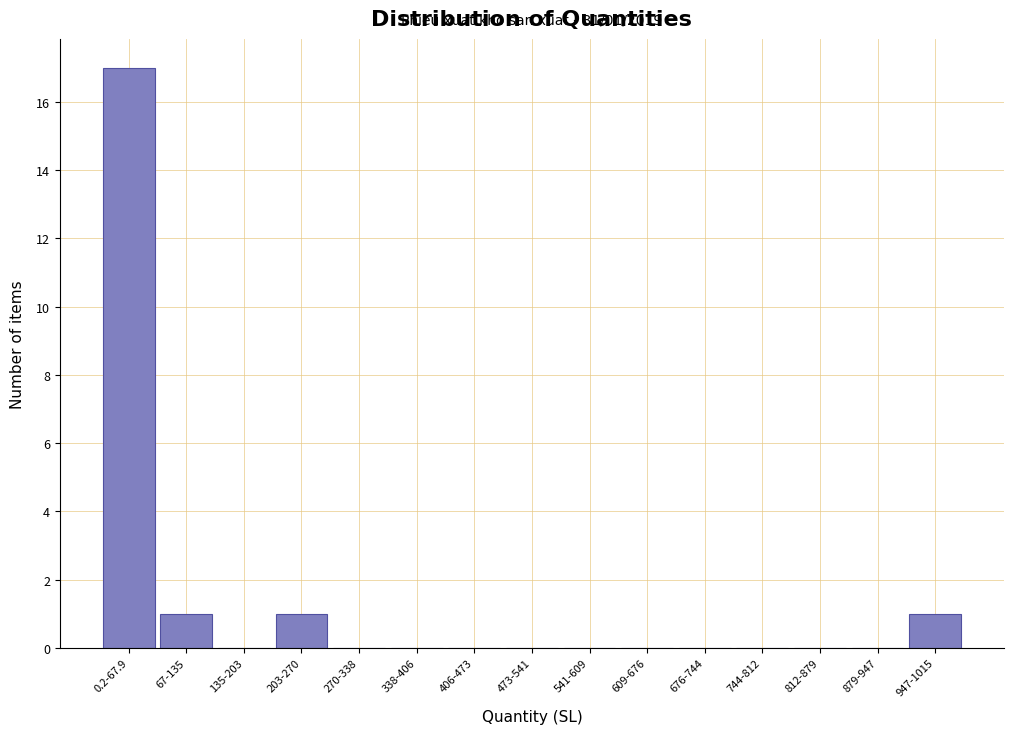

Reading right to left, extract all data points from this chart.

947-1015=1	879-947=0	812-879=0	744-812=0	676-744=0	609-676=0	541-609=0	473-541=0	406-473=0	338-406=0	270-338=0	203-270=1	135-203=0	67-135=1	0.2-67.9=17